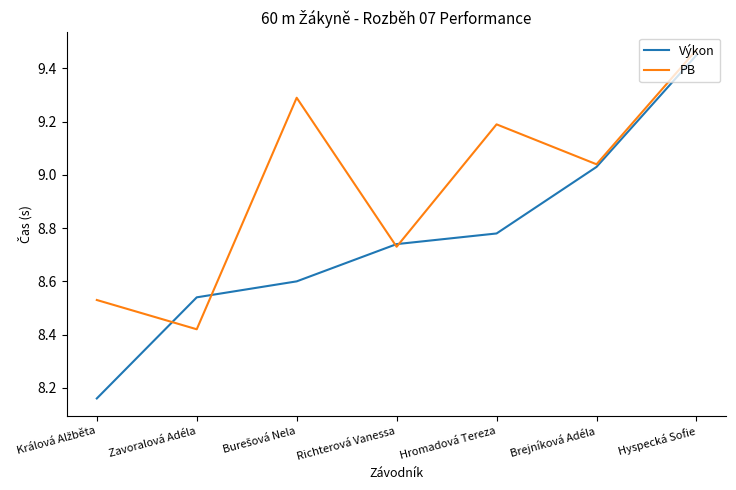

At which category does the chart reach its peak across all series?

Hyspecká Sofie